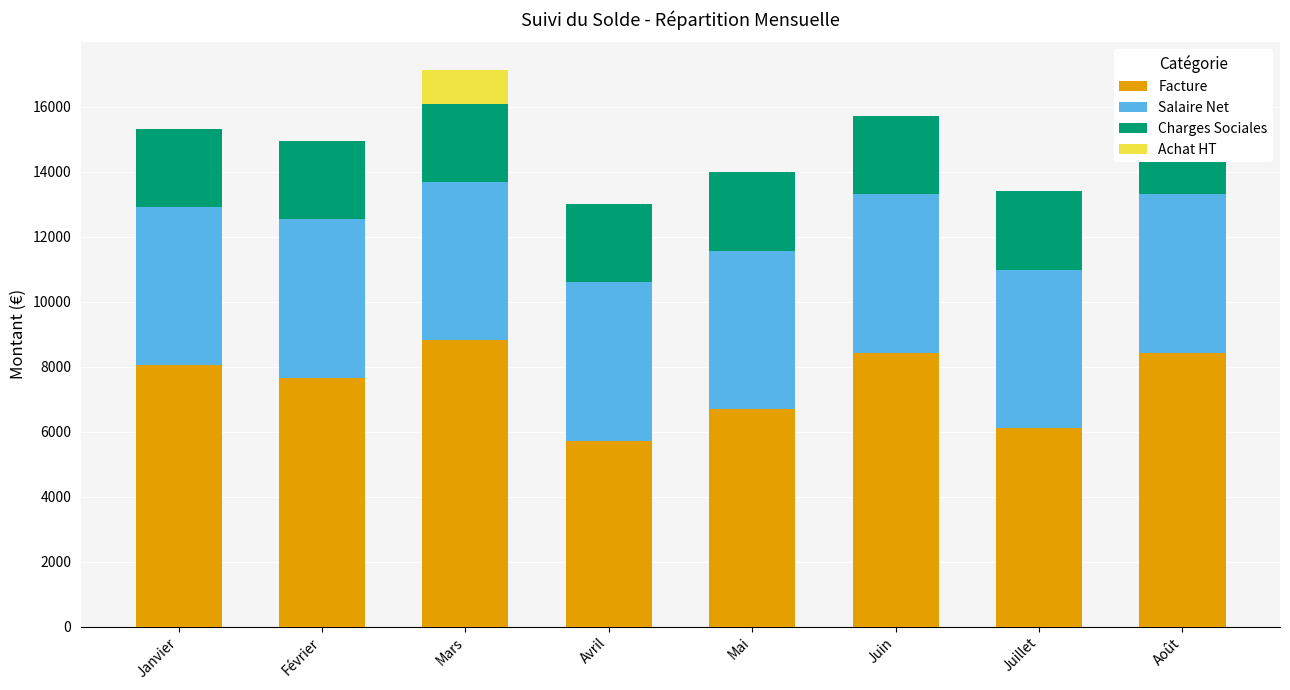

What position from the left is Mars?

3